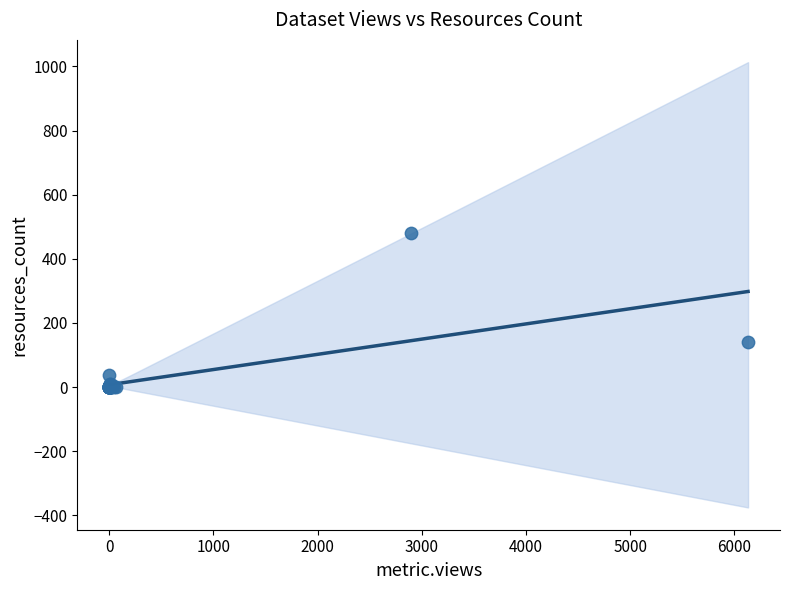

What Y value in the scatter plot is closest to 240?

140